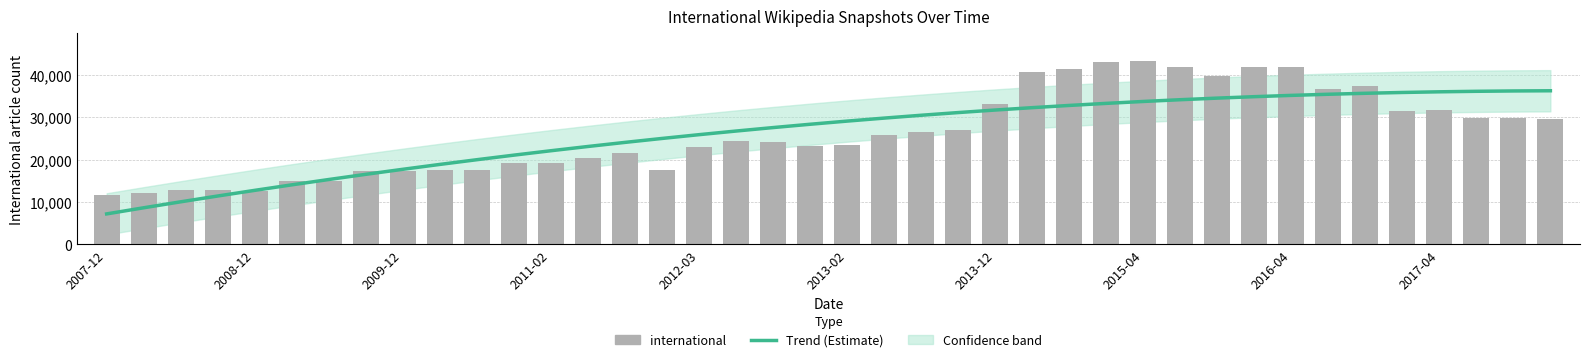

The Trend (Estimate) series shows 46066.0 at 2013-12. True or false?

False